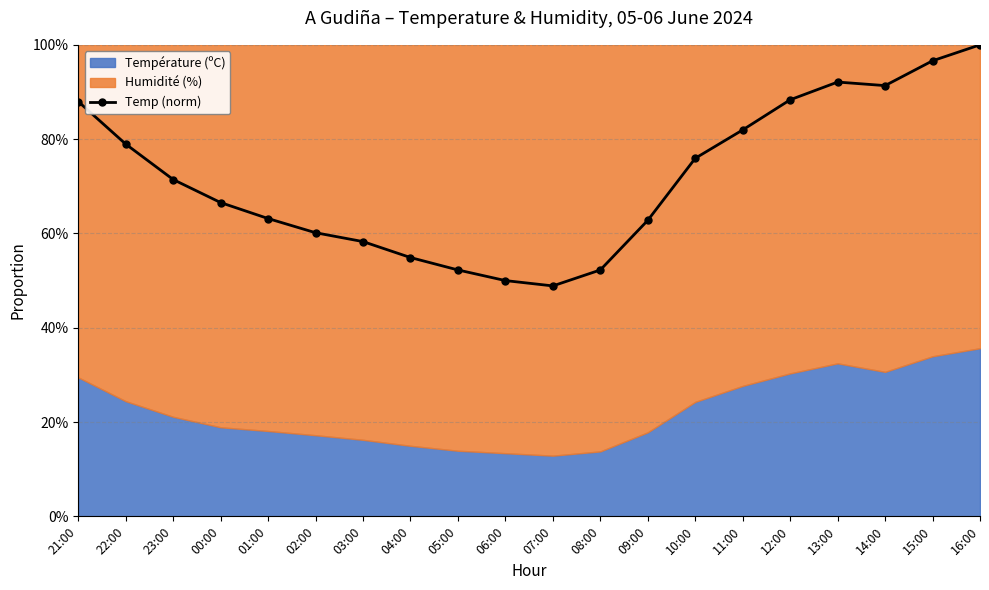

The chart shows a value of 62.8 at 09:00. True or false?

True